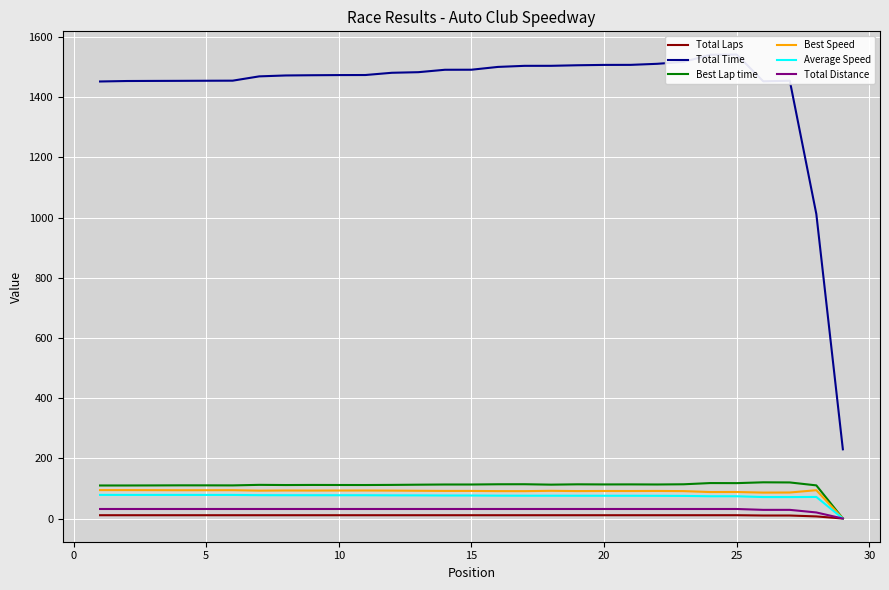

True or false: Best Speed has a value of 63.4 at 30.

False